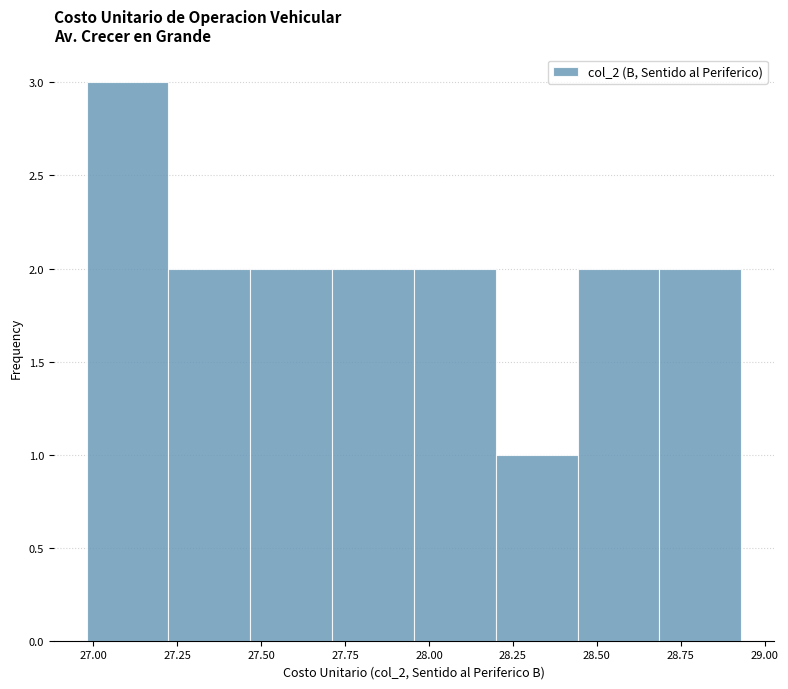

How tall is the bar that spans 27.00 to 27.20 on the x-axis? Neither the bar edges nor the heights are printed on the chart, so give them approximately, as read against the axes.

3